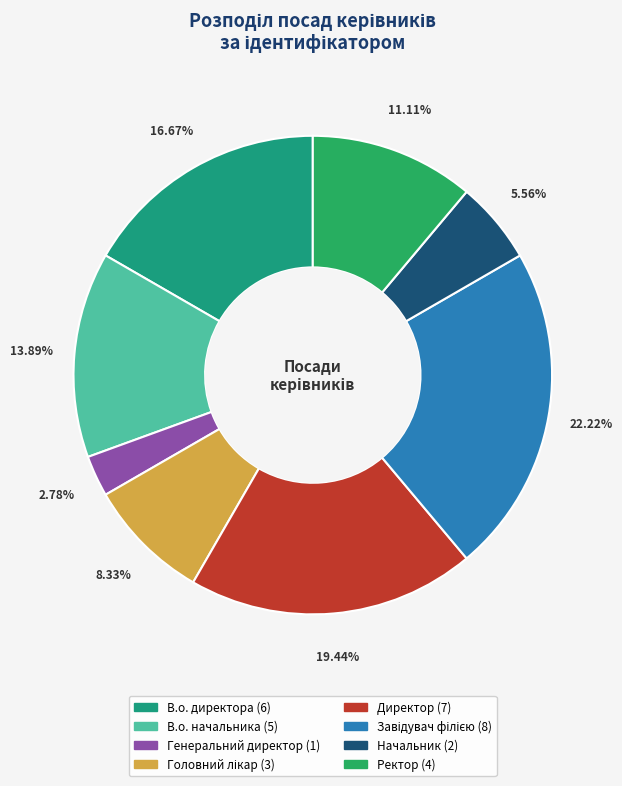

To the nearest percent, what is the average slice percentage?

12%